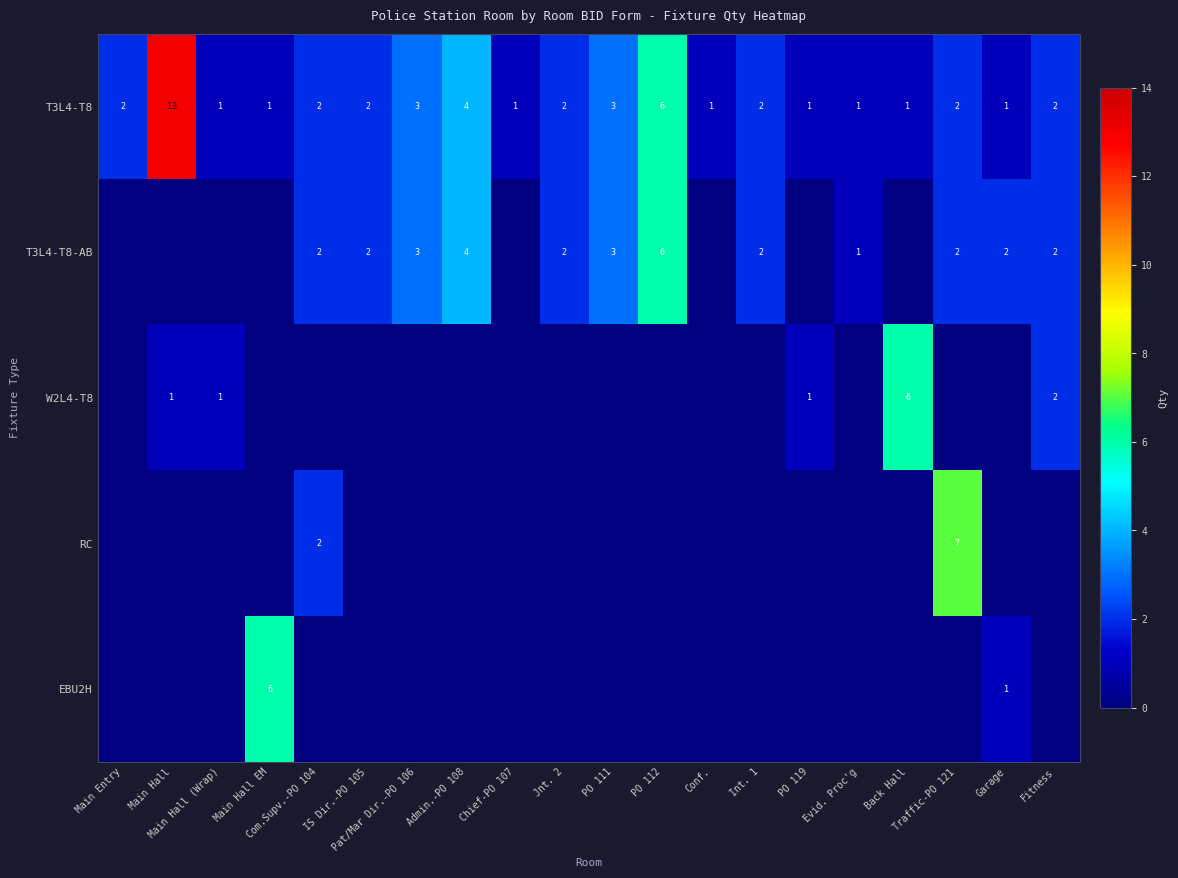

Is the value of W2L4-T8 at Main Entry greater than the value of RC at PO 112?

No